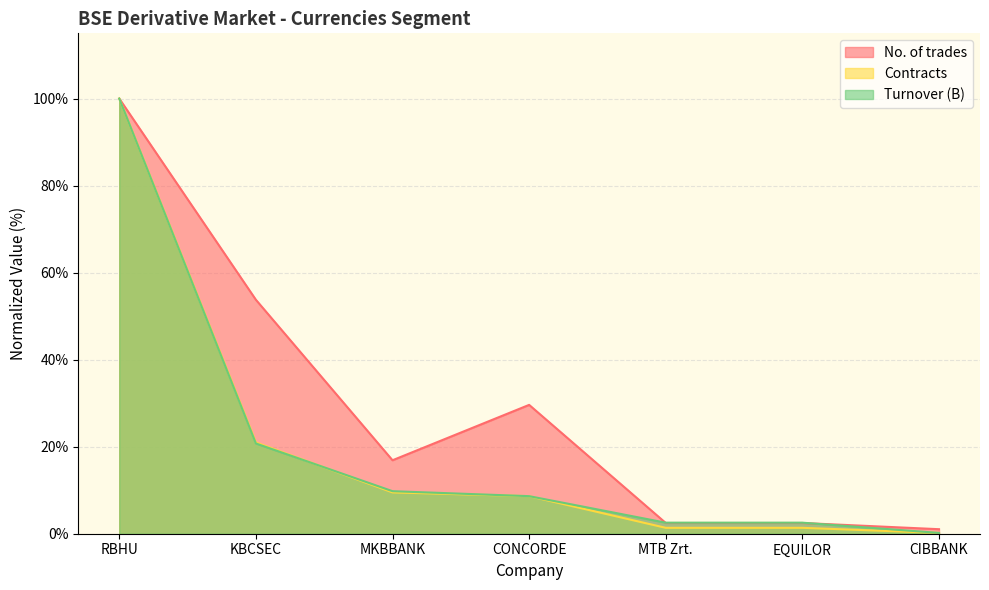

True or false: No. of trades has more than 0 interior local peaks.

True